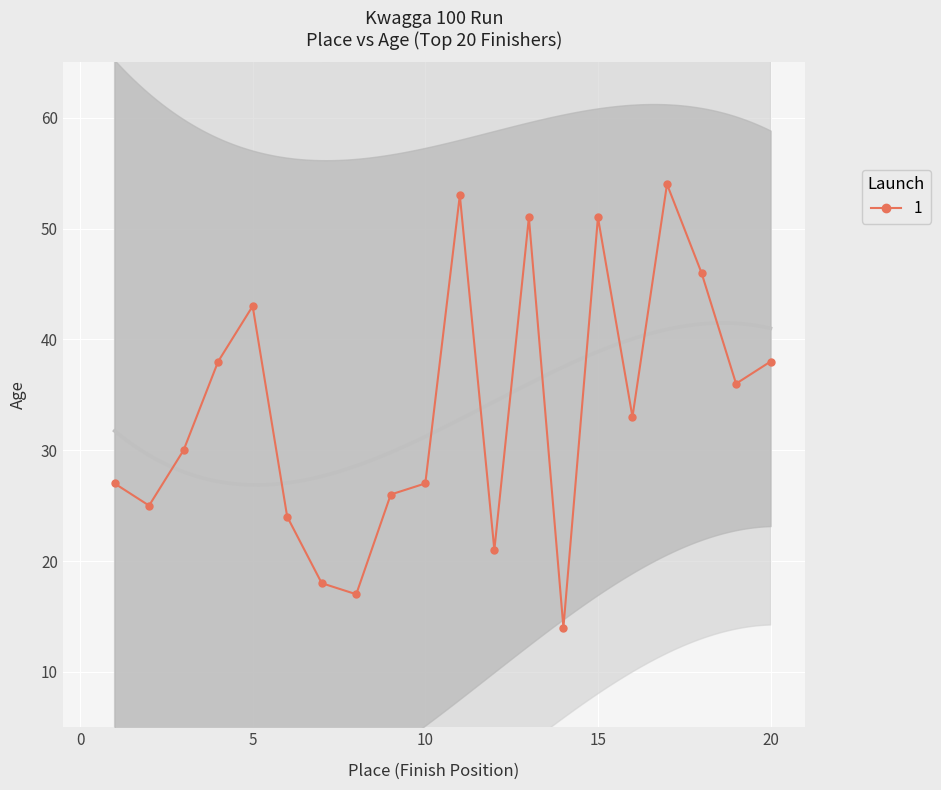

What is the greatest value displayed?

54